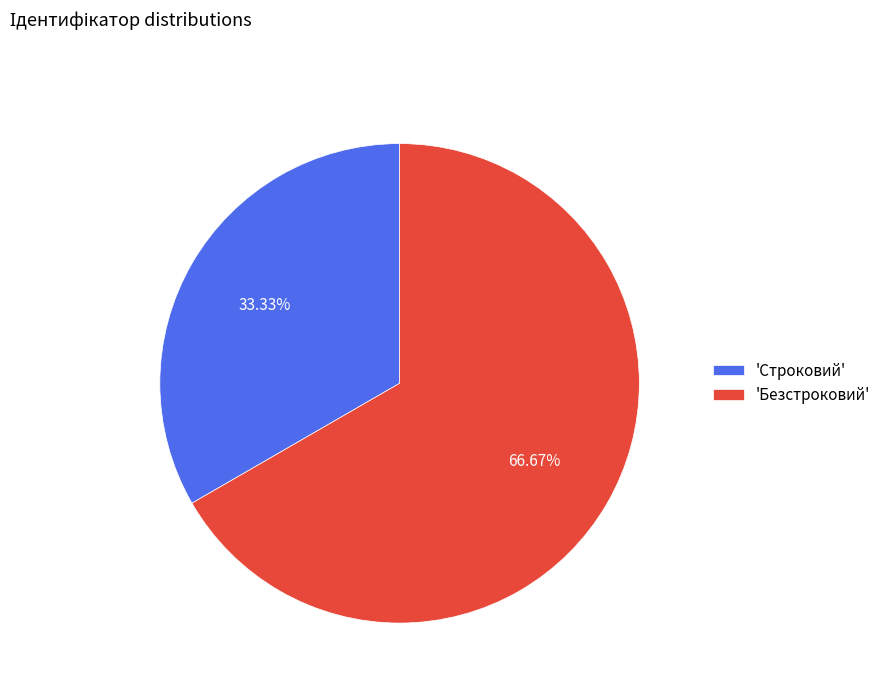

Rank the categories by value from lowest to highest.

'Строковий', 'Безстроковий'